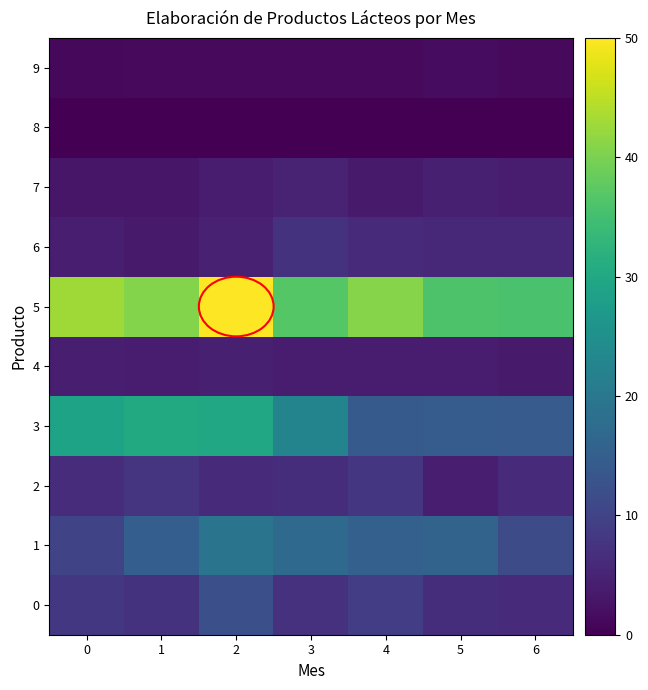

How many data points does each series have?

7